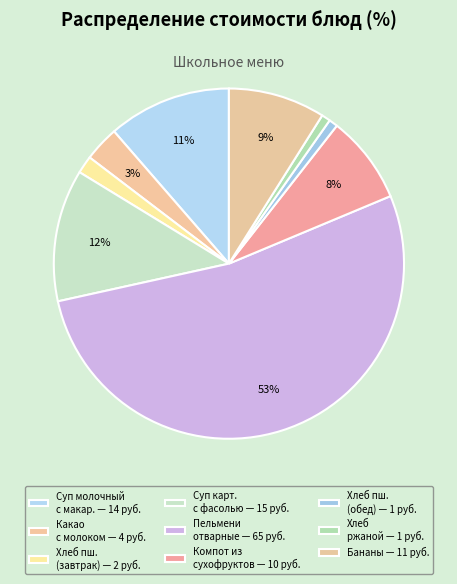

How many segments does this pie chart have?

9